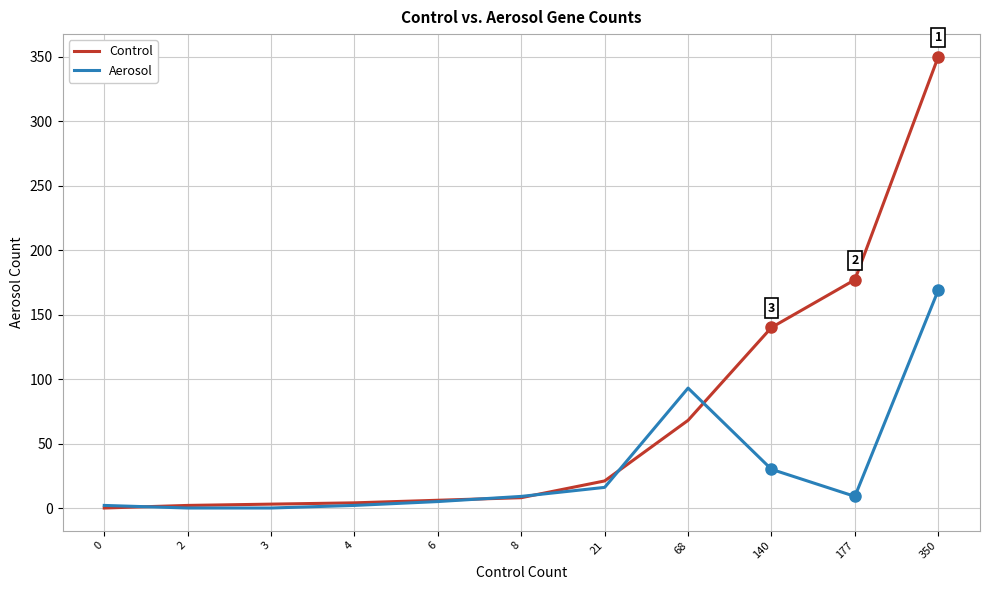

How many lines are shown in the chart?

2